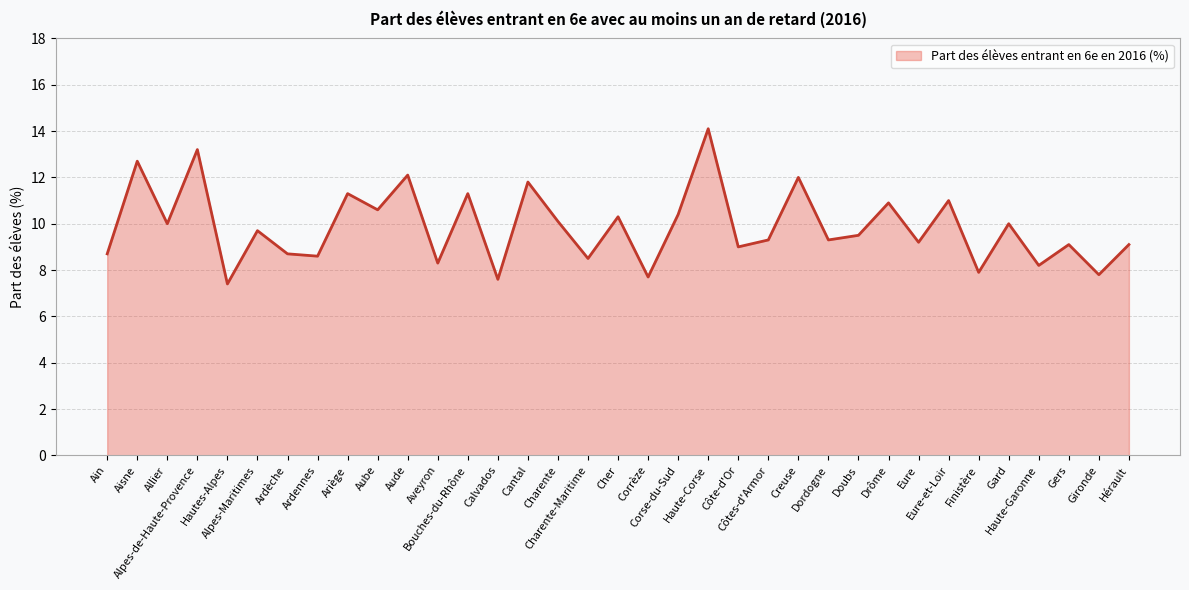

True or false: there are more than 1 points higher than both neighbors.

True